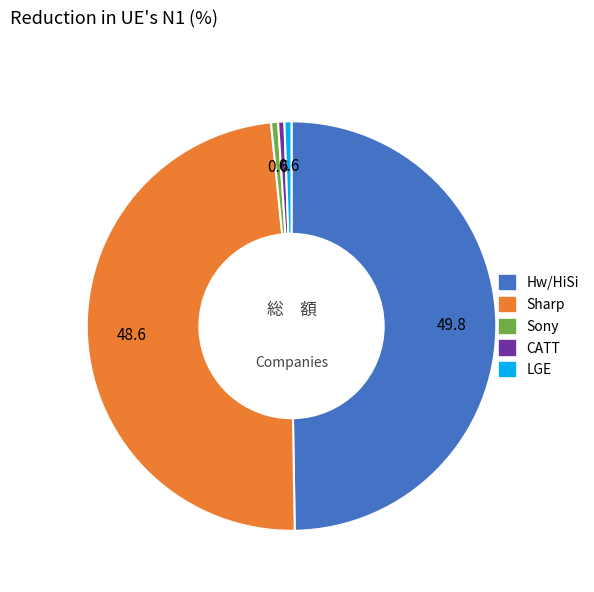

What is the largest slice in the pie chart?

Hw/HiSi